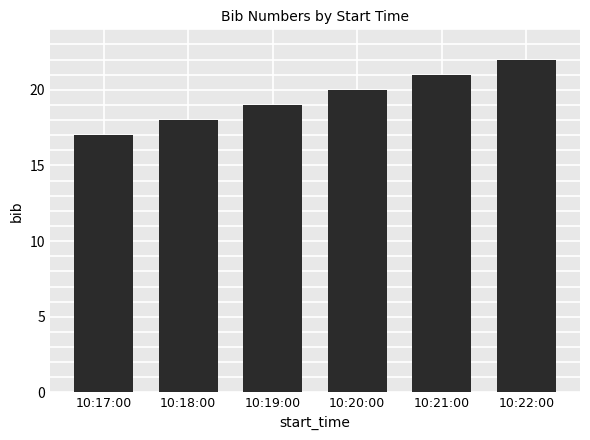

How many data points does each series have?

6